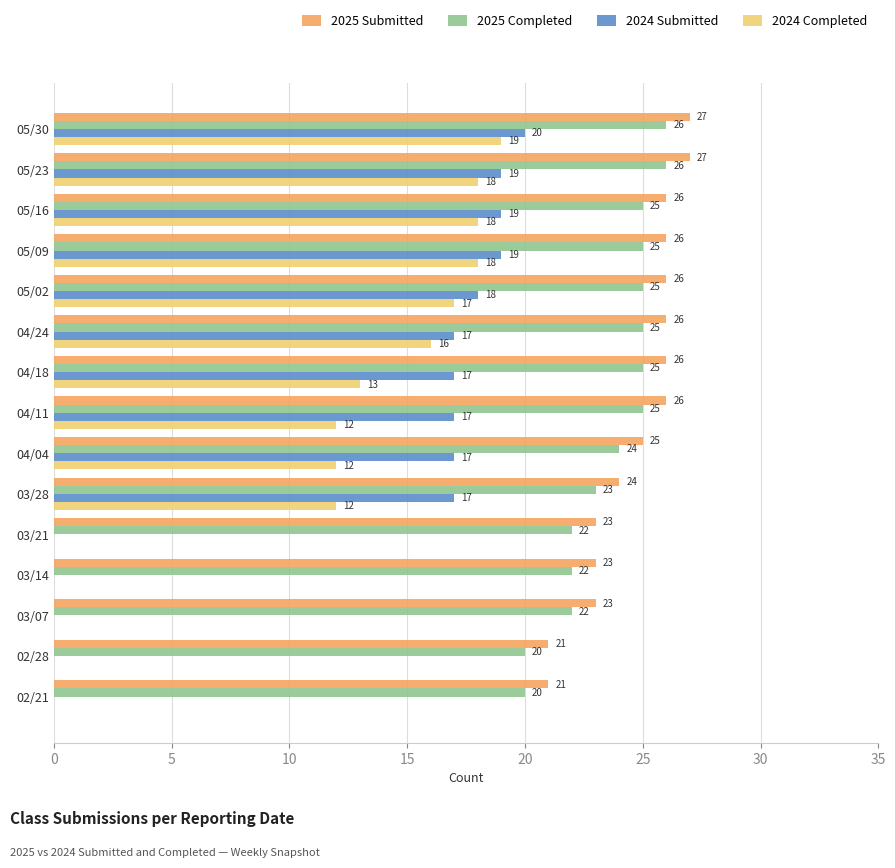

What is the greatest value displayed?

27